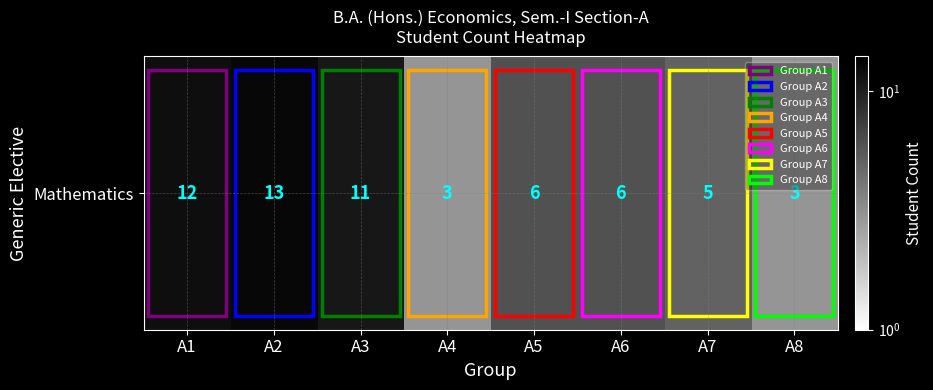

Reading right to left, what are all the values shown in this chart?

3	5	6	6	3	11	13	12